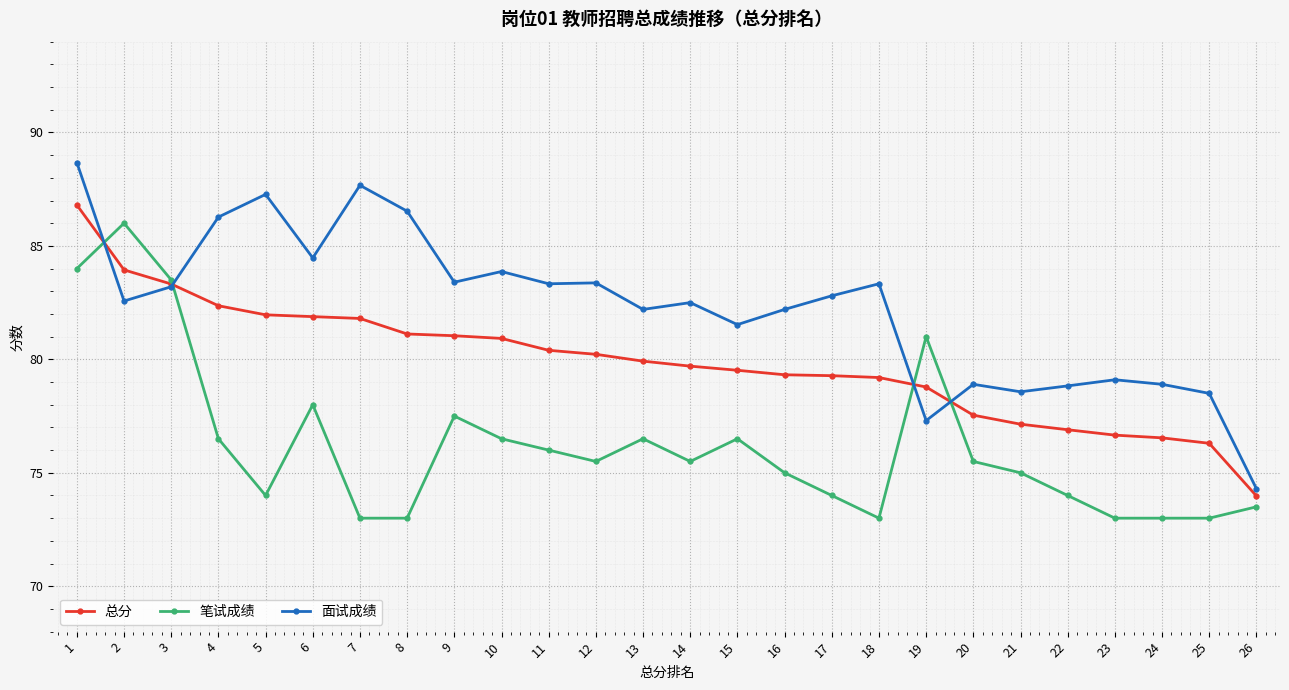

Between which two adjacent categories do 面试成绩 and 笔试成绩 first intersect?

1 and 2